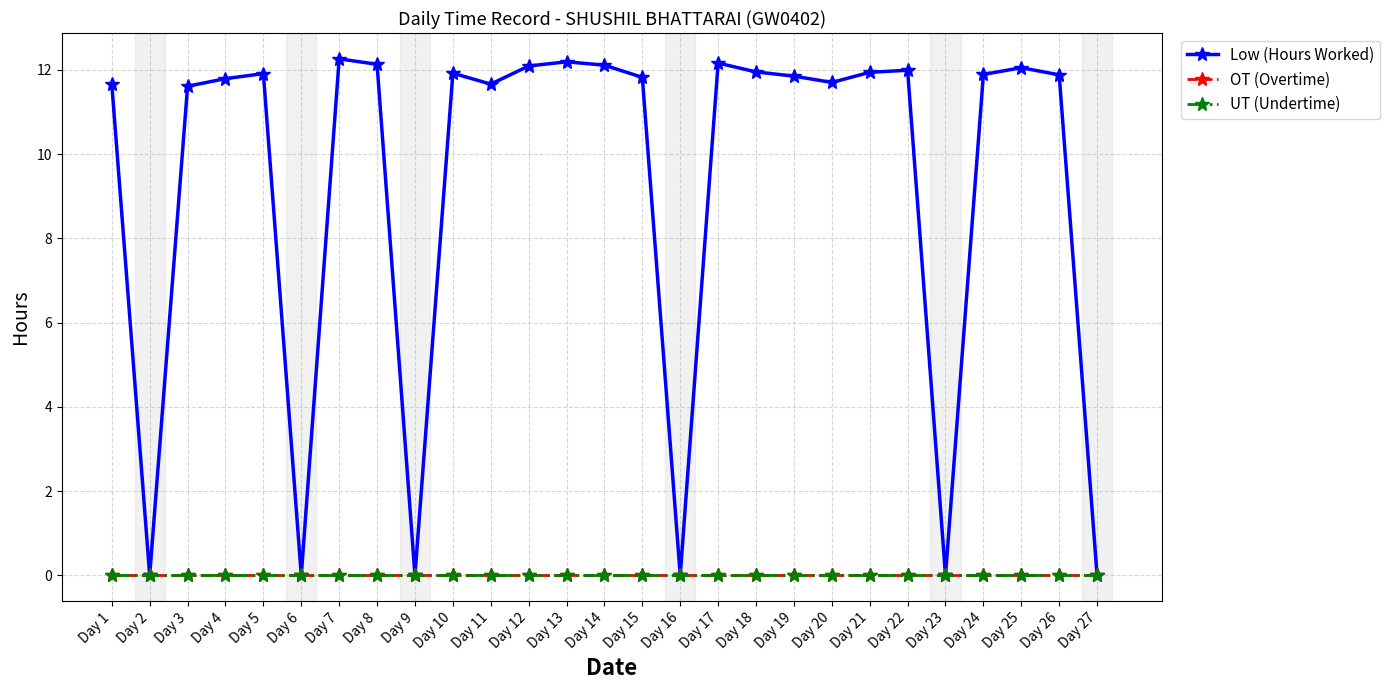

Is this an area chart (filled region under the line)?

No